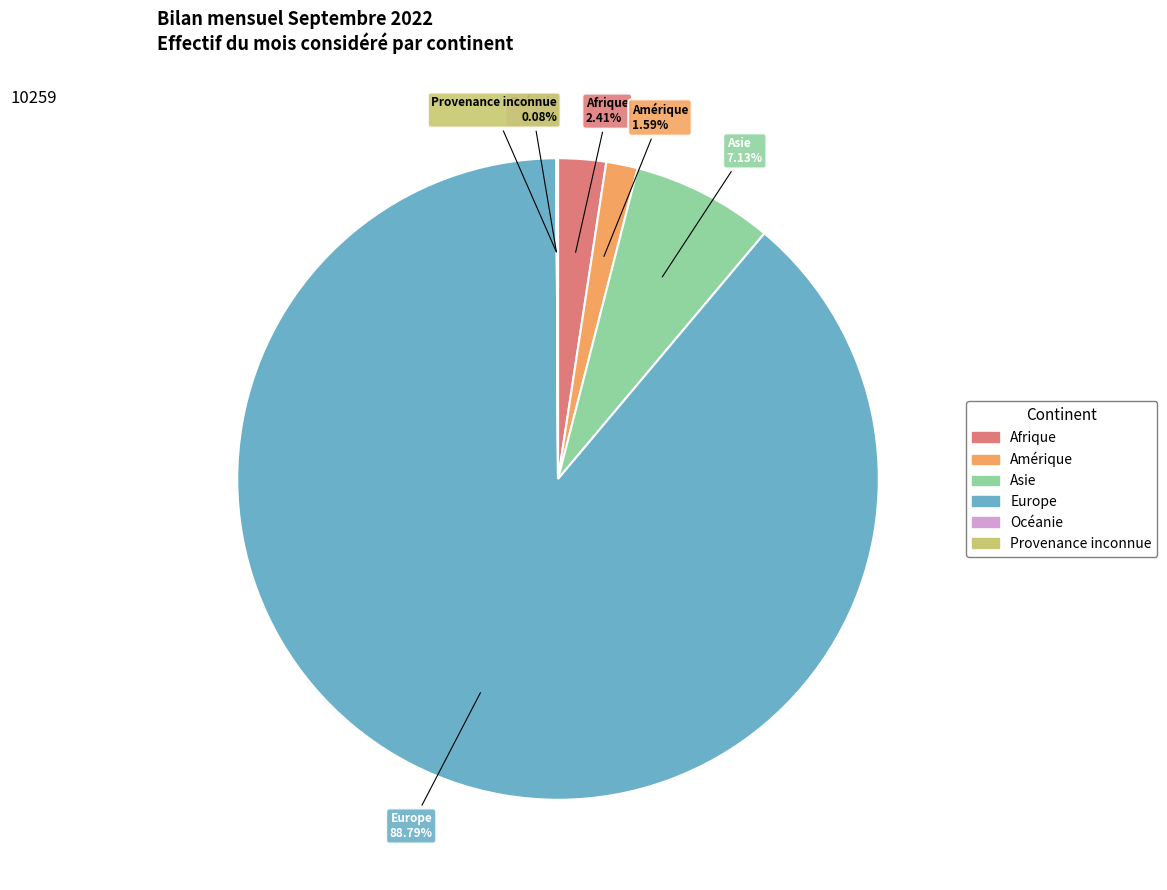

What is the largest slice in the pie chart?

Europe